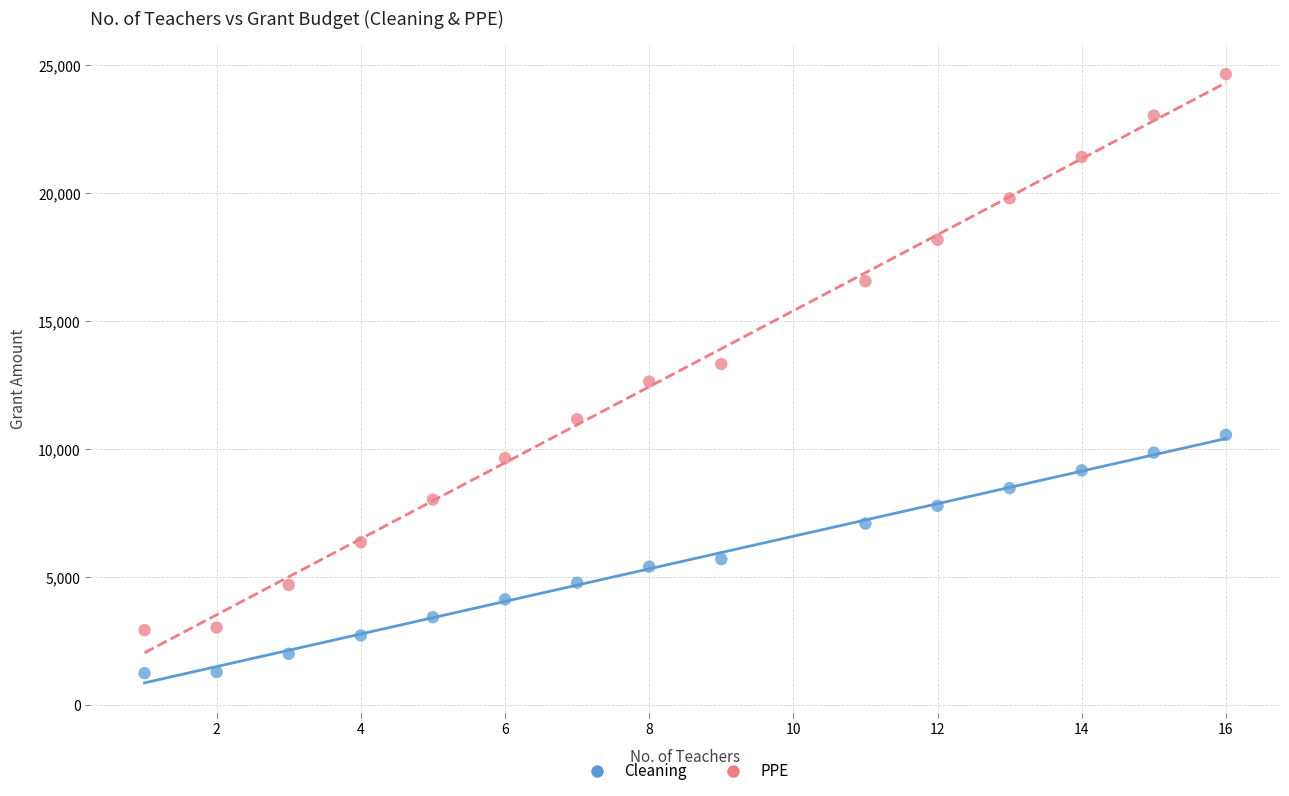

Which series reaches the maximum Y coordinate?

PPE